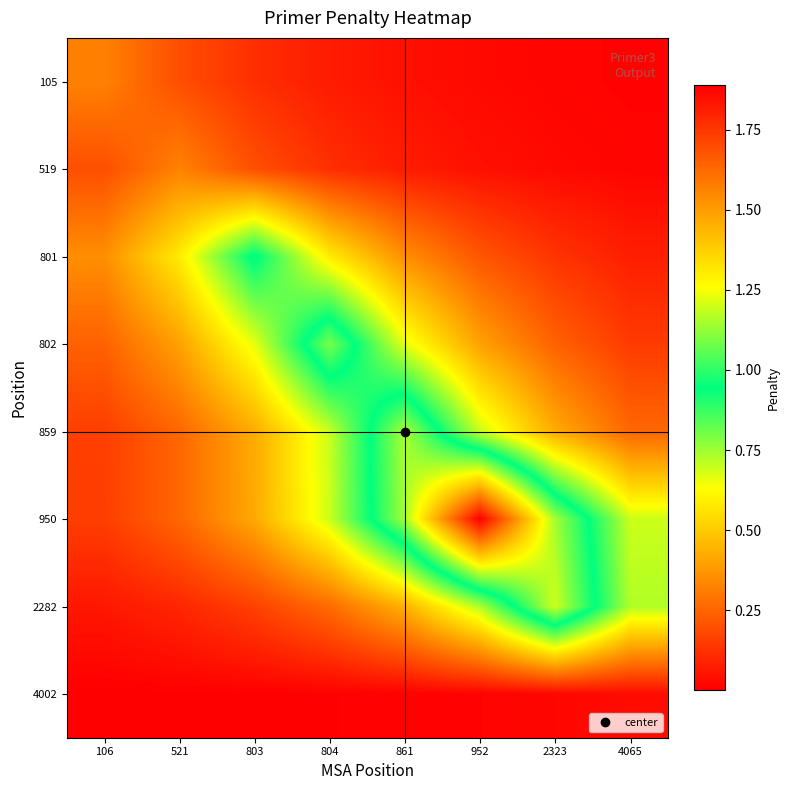

At which category does the chart reach its minimum across all series?

106